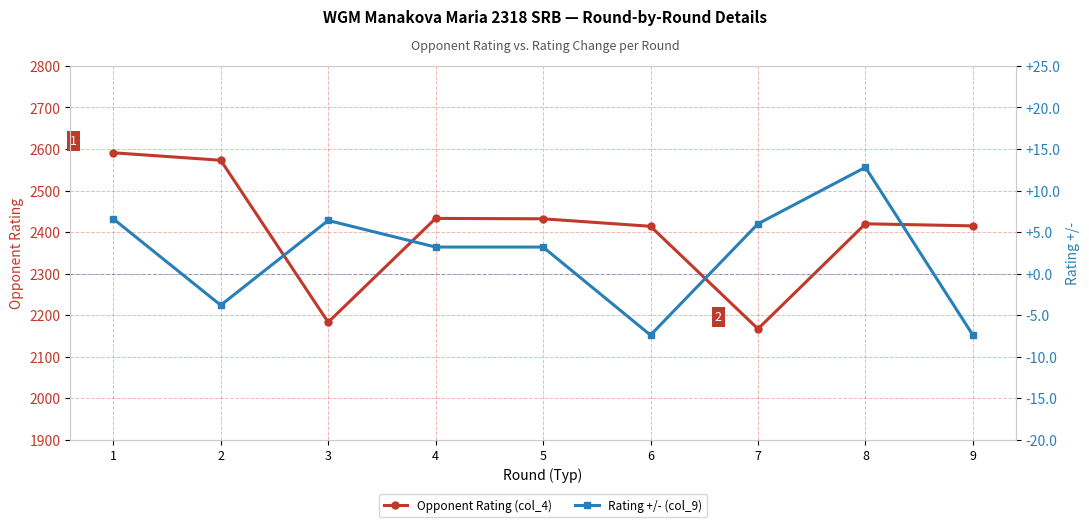

How many lines are shown in the chart?

2